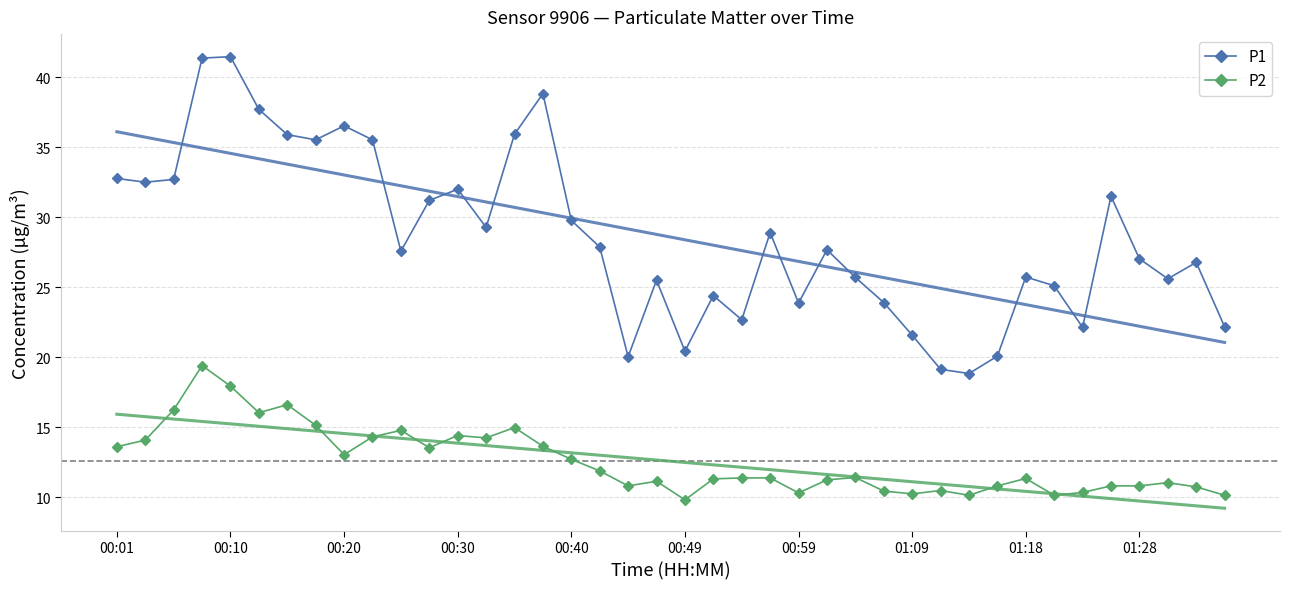

True or false: P2 and P1 cross at least once.

False